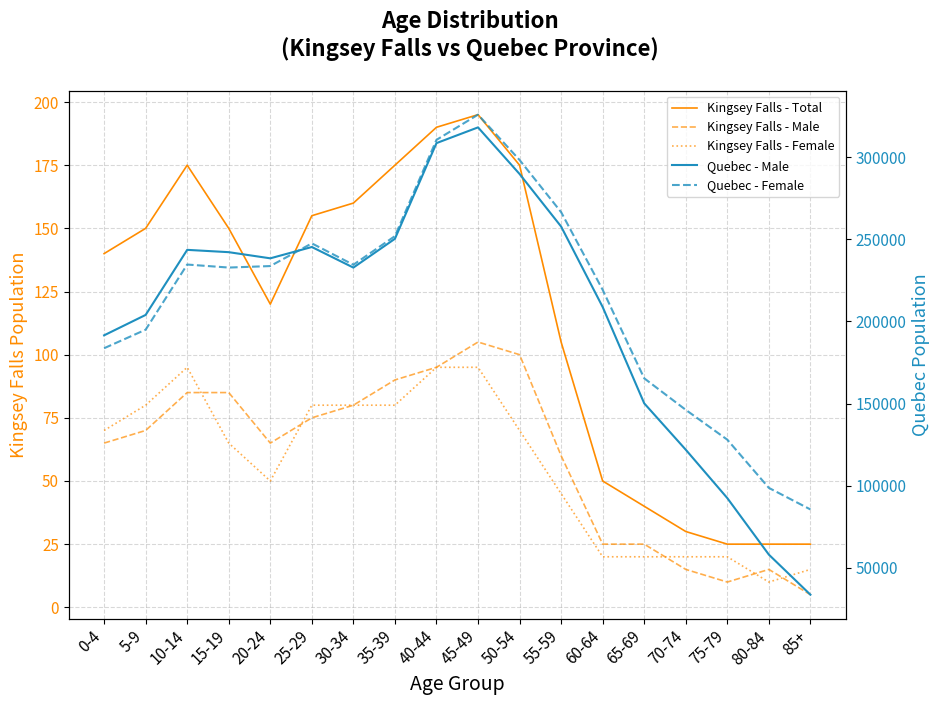

Is this an area chart (filled region under the line)?

No